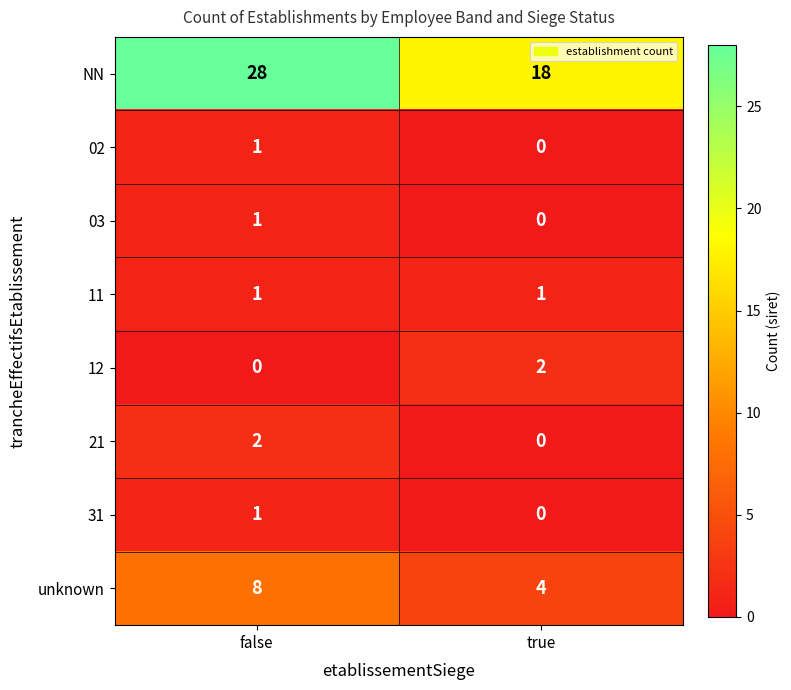

Which series changed the most between false and true?

NN